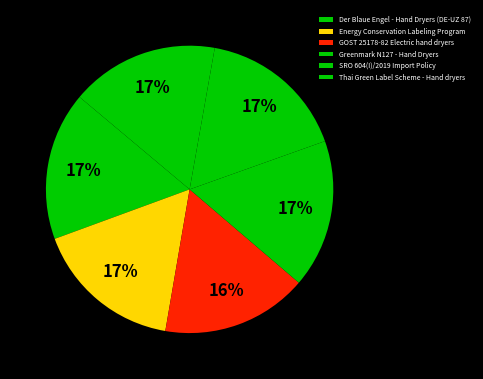

Does Der Blaue Engel - Hand Dryers (DE-UZ 87) account for over 50% of the chart?

No